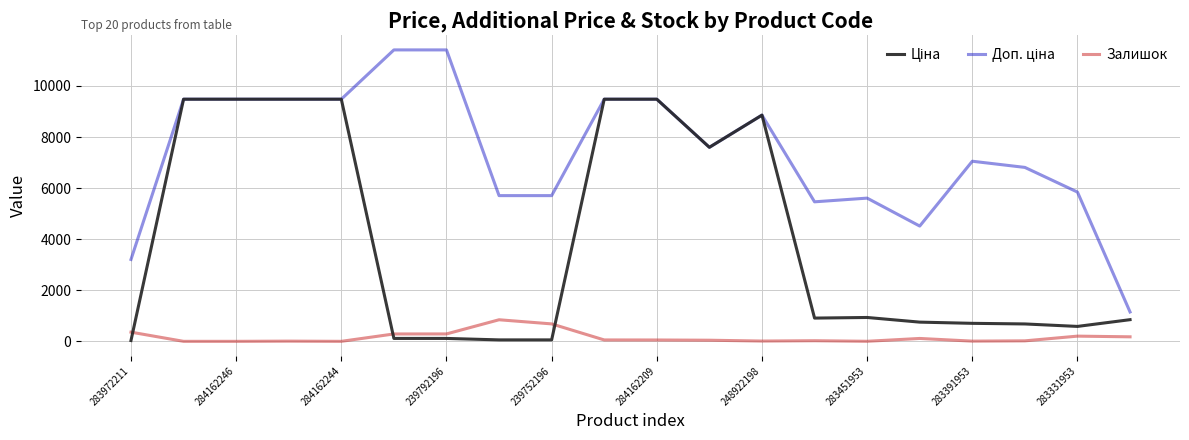

What is the maximum value shown in the chart?

11410.0